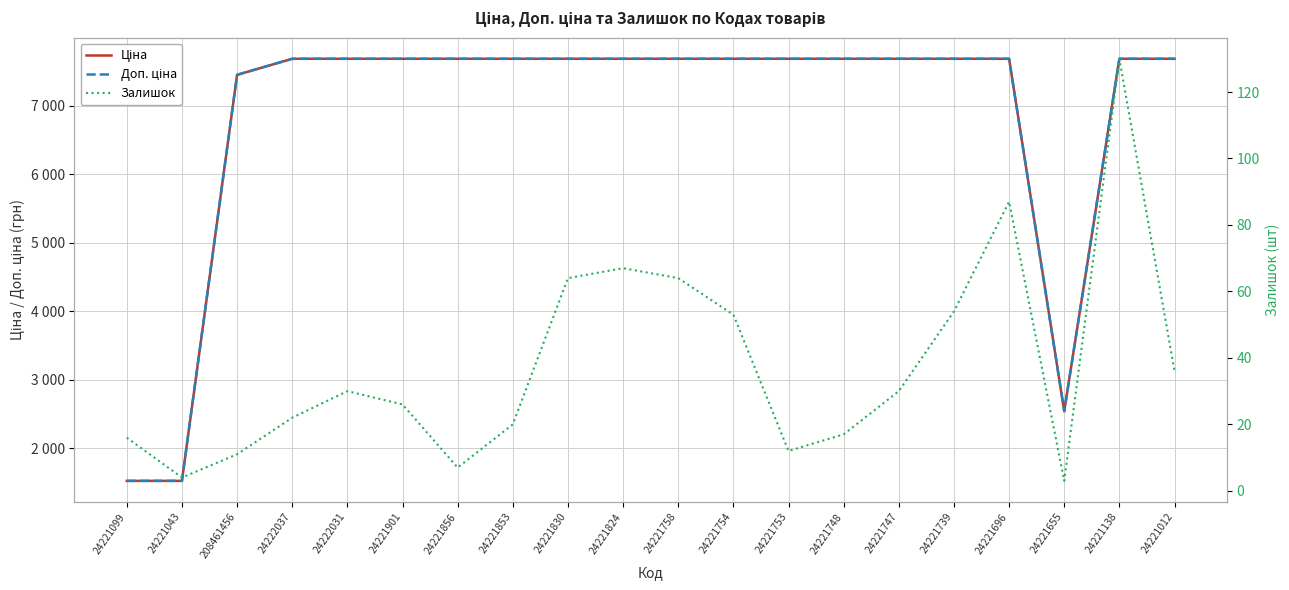

Is it true that Ціна equals 11229.5 at 24221830?

False